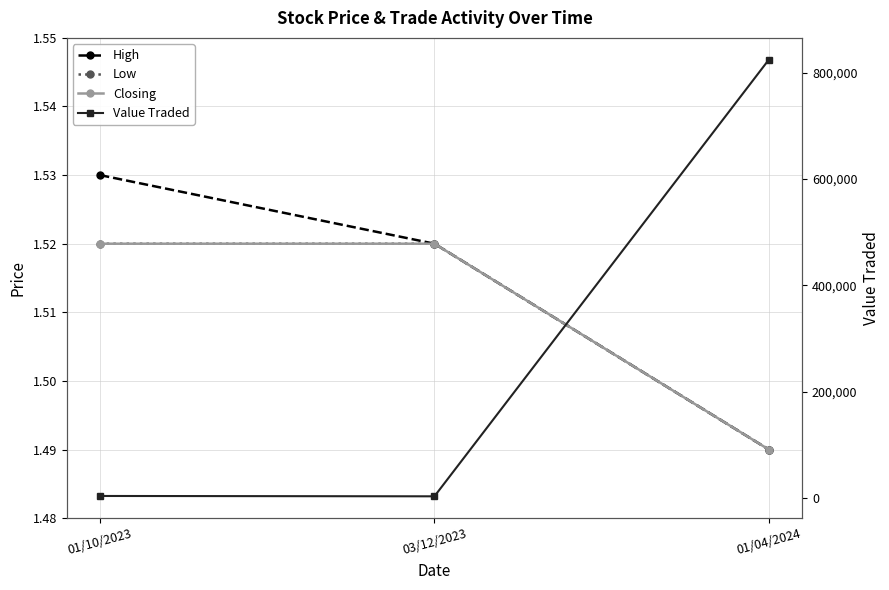

The Closing series shows 1.5 at 01/04/2024. True or false?

True